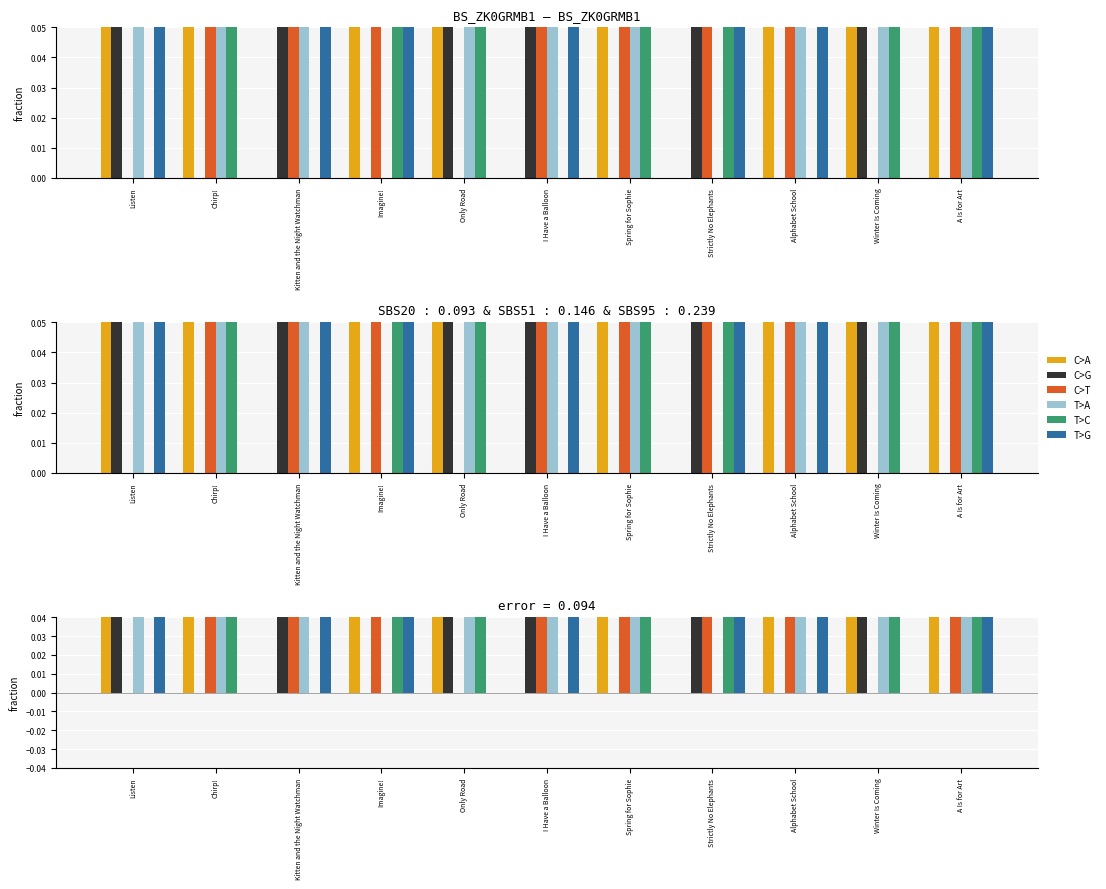

Is it true that C>A equals 0.3 at Imagine!?

False